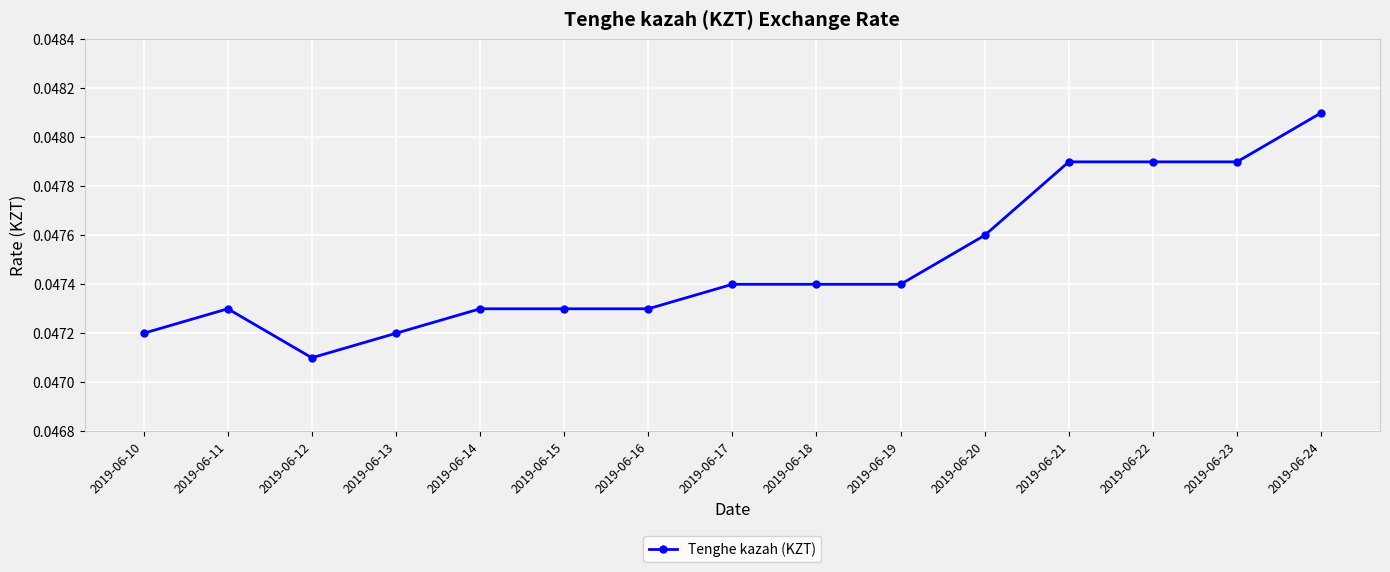

Where is the data nearest to the value 0?

2019-06-12